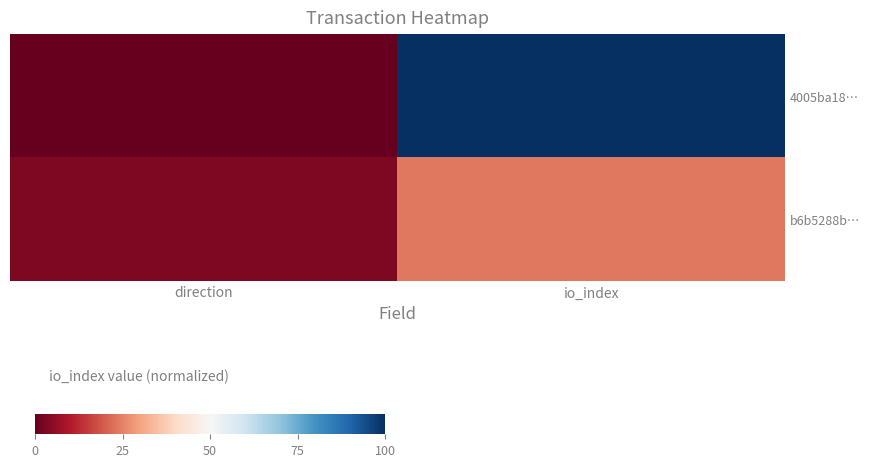

Which series has the widest spread of values?

4005ba18…